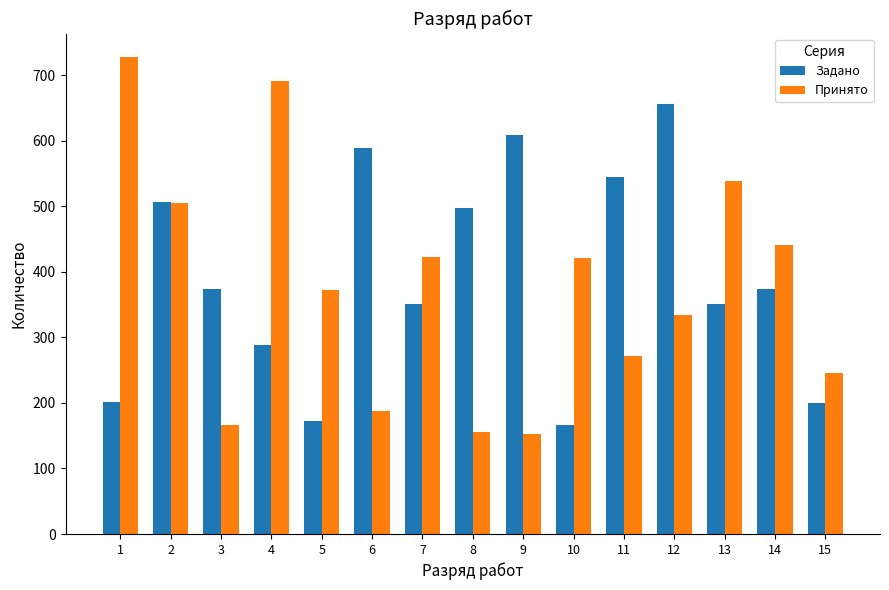

True or false: Задано has a value of 609 at 9.

True